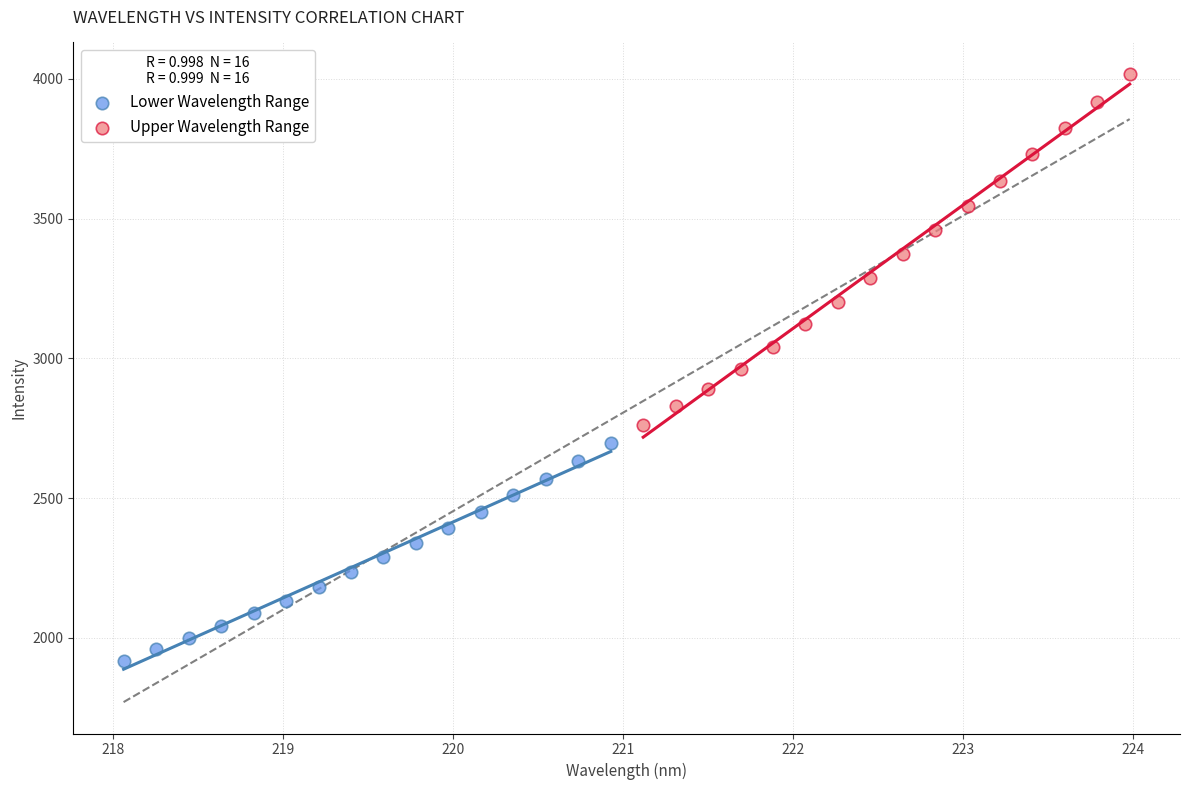

What are all the series names shown in the legend?

Lower Wavelength Range, Upper Wavelength Range